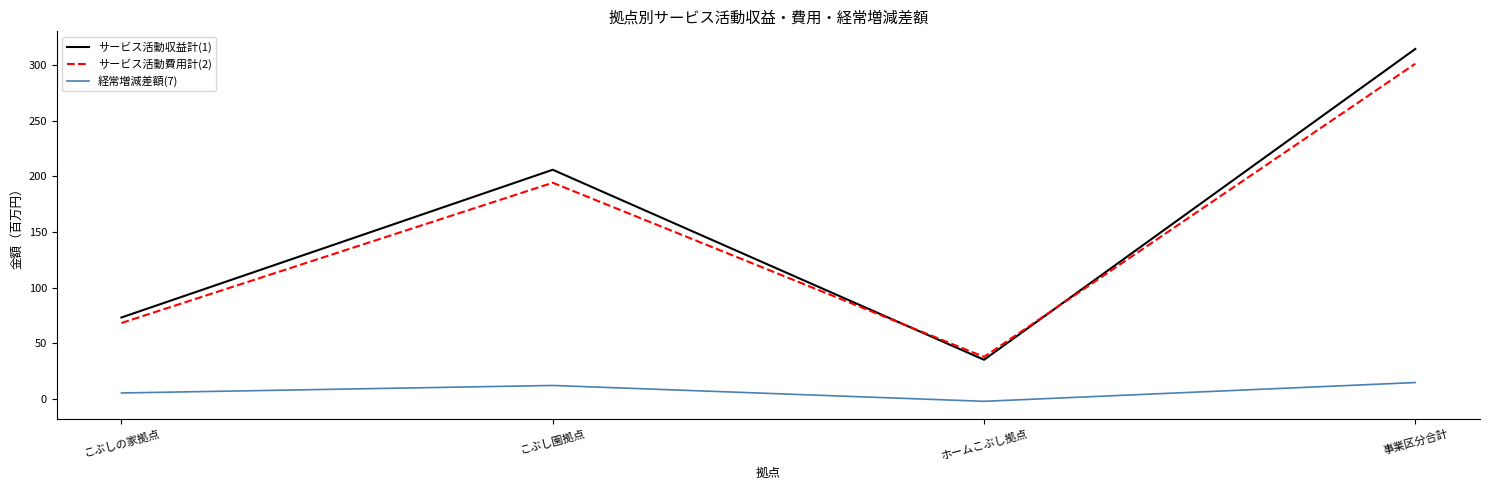

Between こぶしの家拠点 and ホームこぶし拠点, which series saw the biggest shift?

サービス活動収益計(1)